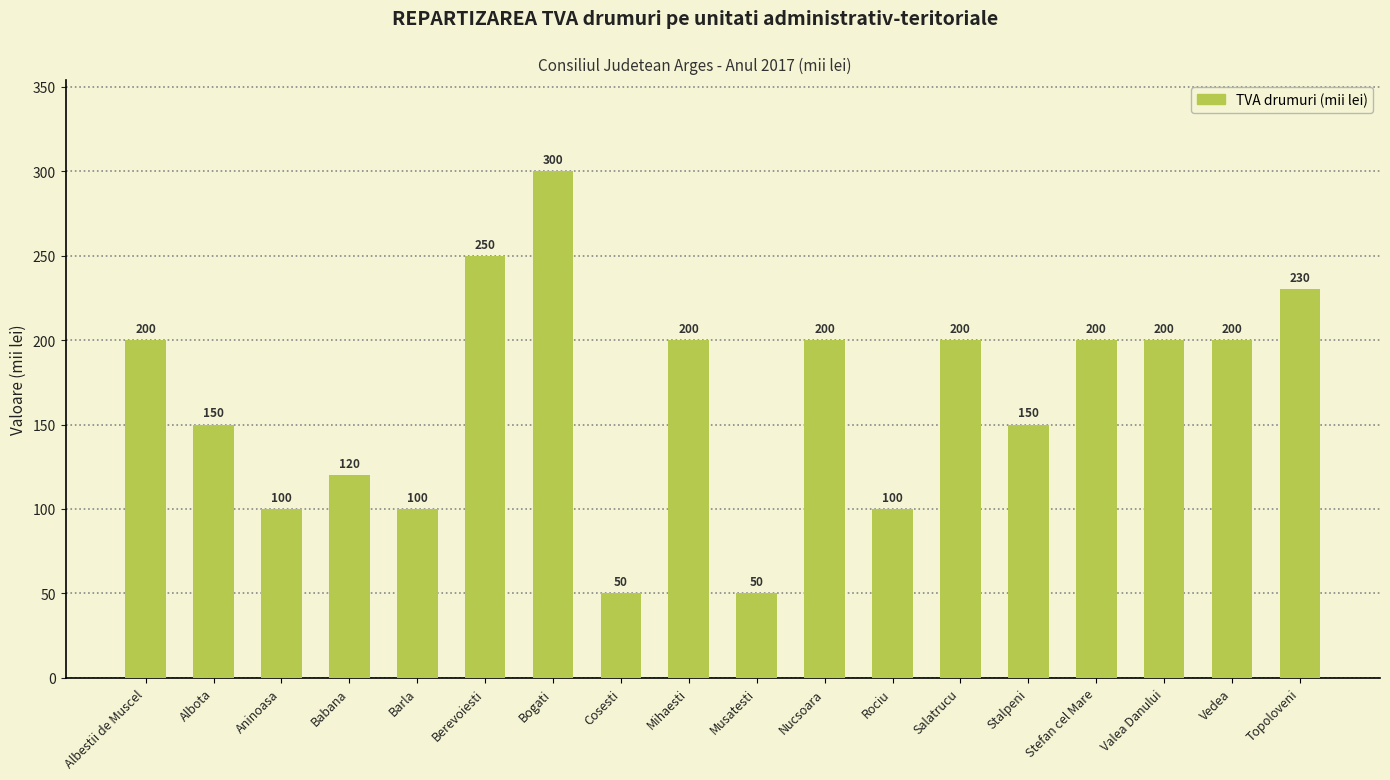

What is the average value?

167